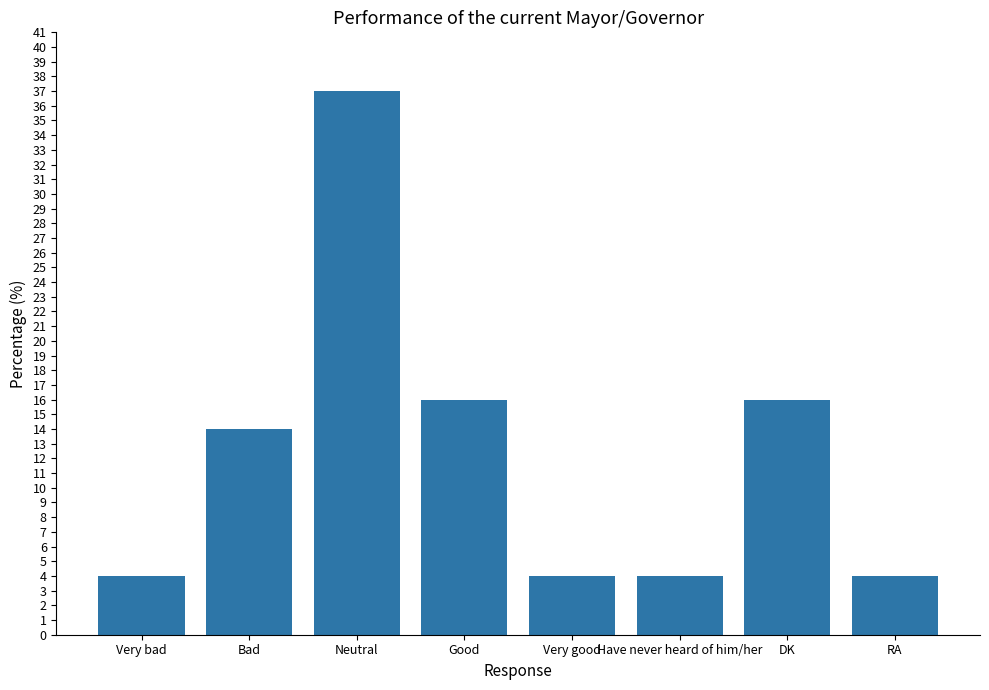

What value does the data have at RA?

4